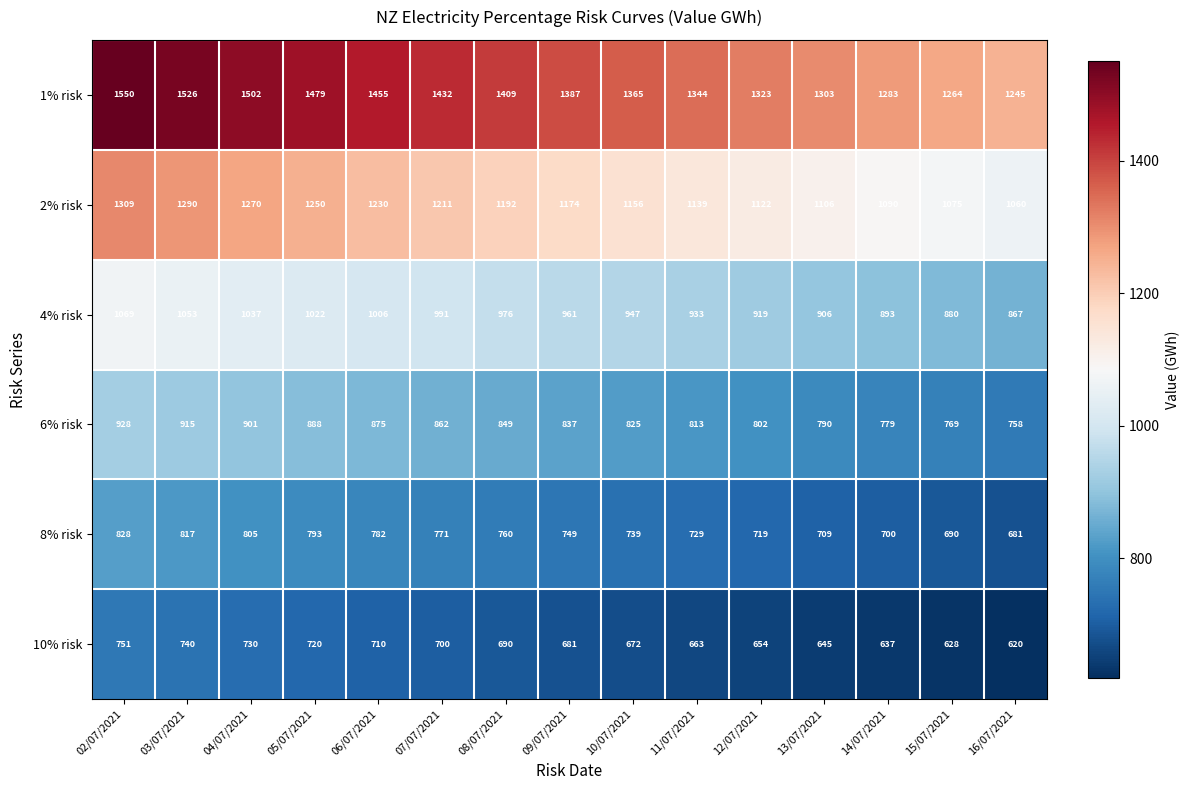

At how many categories does at least one series exceed 1111?

15